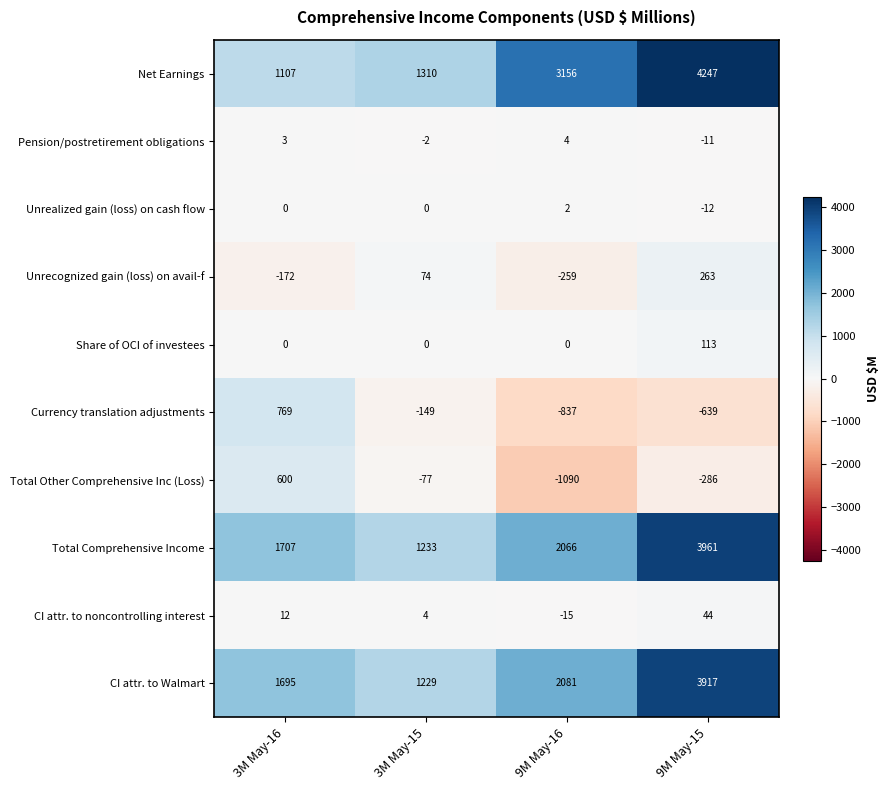

How many series are shown in this chart?

10